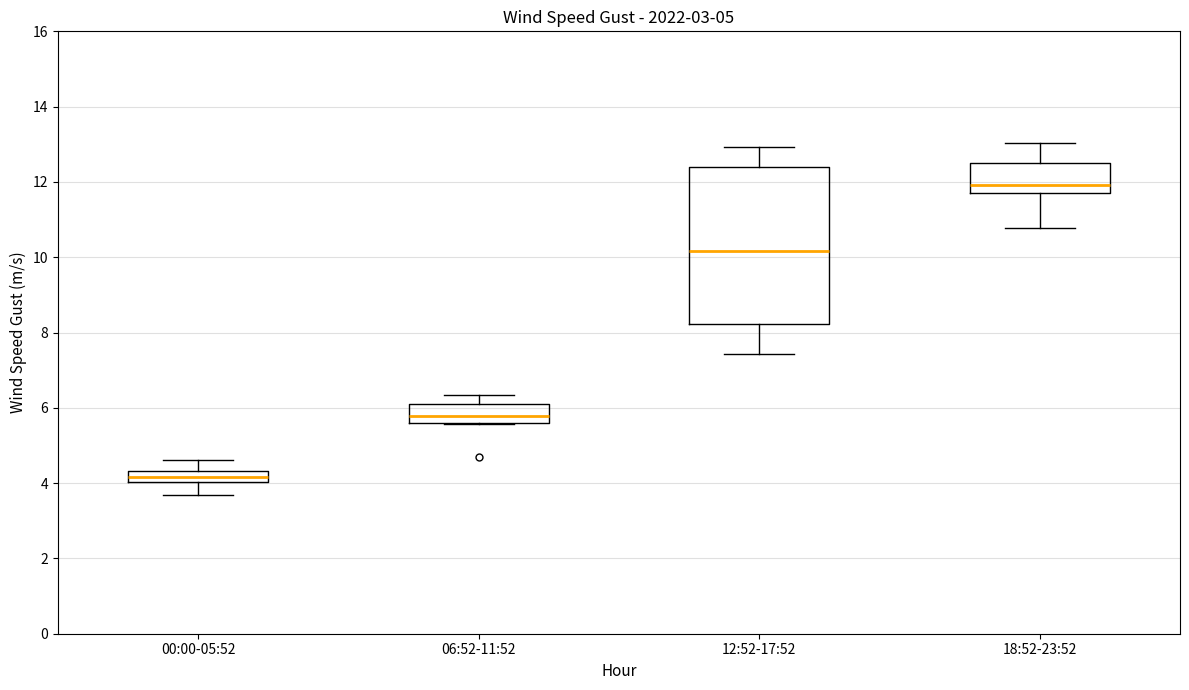

Which box has the lowest median line?

00:00-05:52